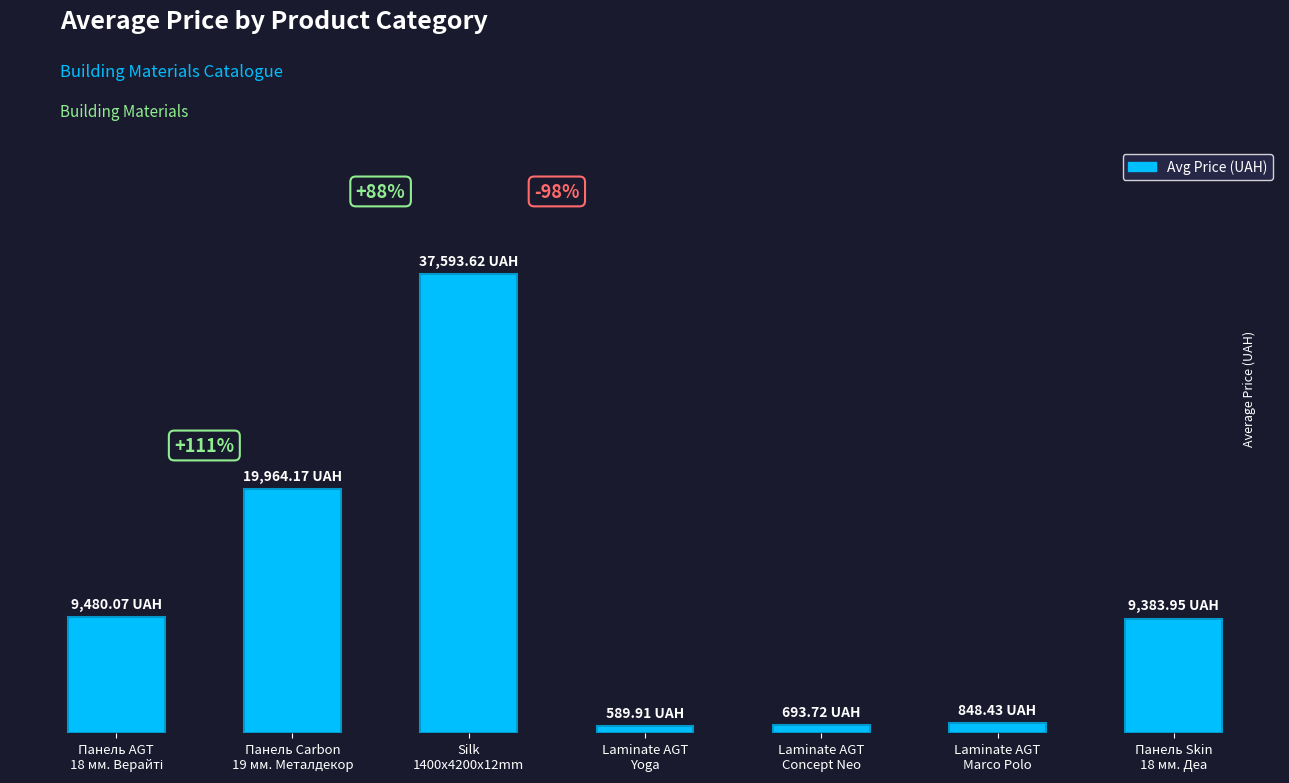

Does the chart contain any negative values?

No